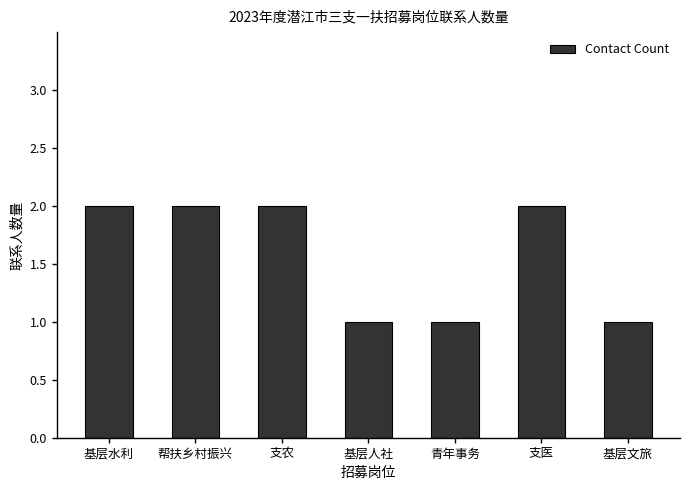

How many values are below 2?

3